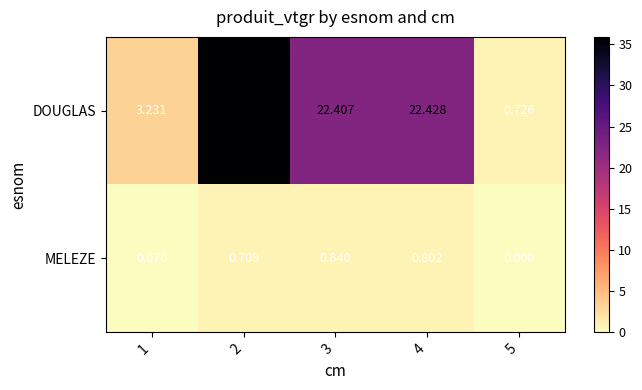

Which label corresponds to the smallest value in the chart?

5